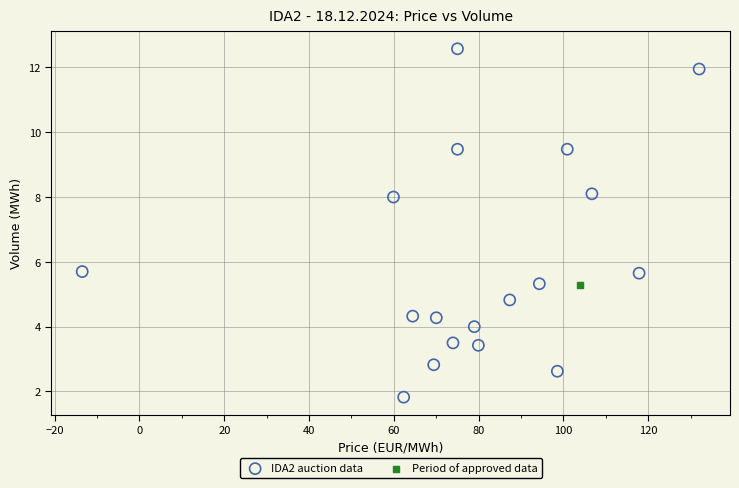

What are all the series names shown in the legend?

IDA2 auction data, Period of approved data